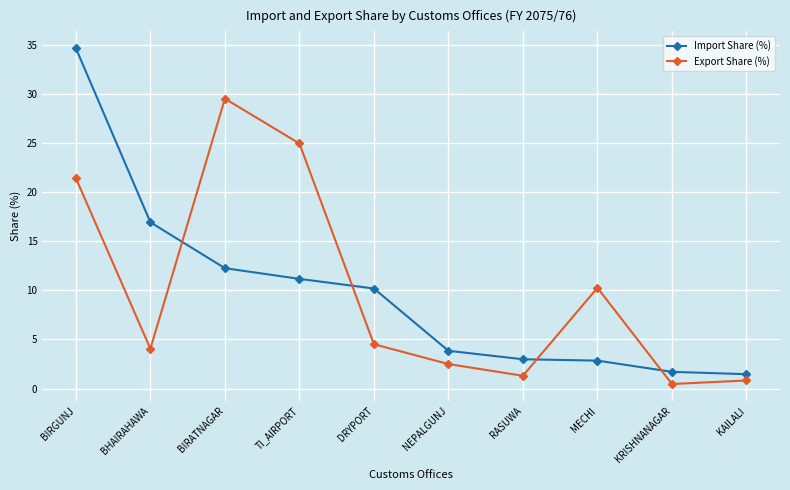

What is the greatest value displayed?

34.6